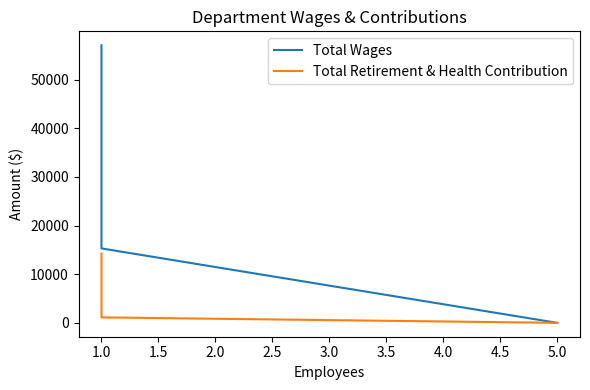

Rank the series at 1.0 from highest to lowest value.

Total Wages, Total Retirement & Health Contribution